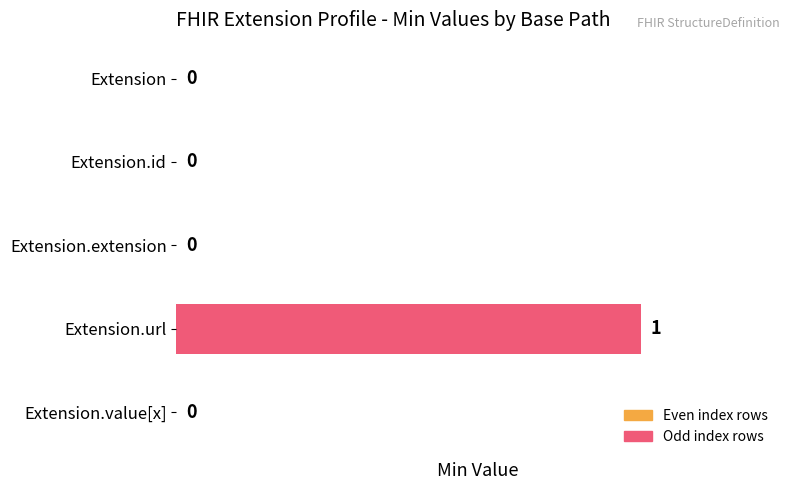

Which category has the highest value across all series?

Extension.url